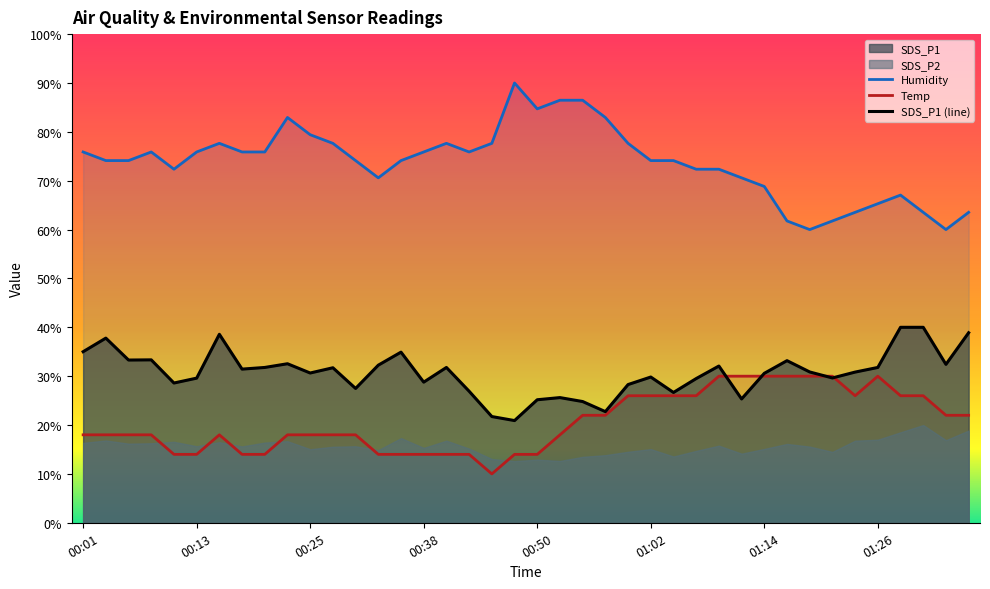

Is it true that Humidity equals 84.7 at 00:50?

True